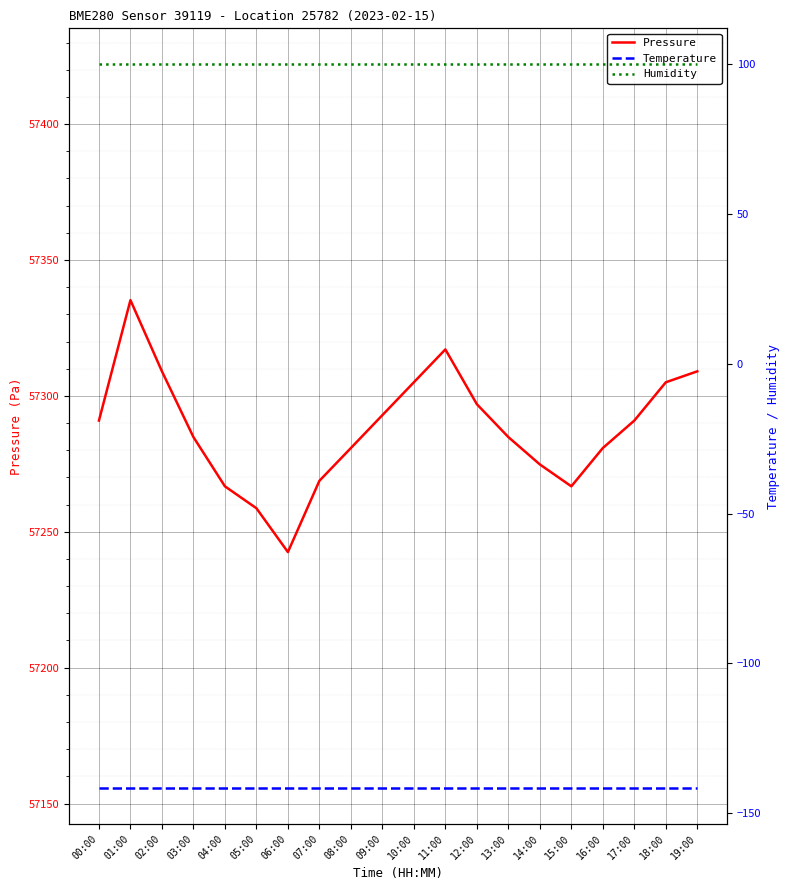

Is it true that Temperature equals -218.3 at 18:00?

False